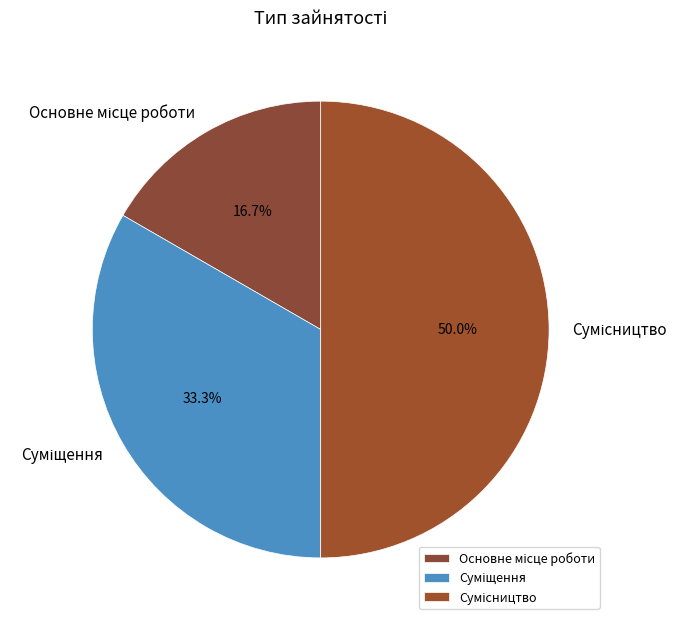

Count the number of slices in the pie.

3